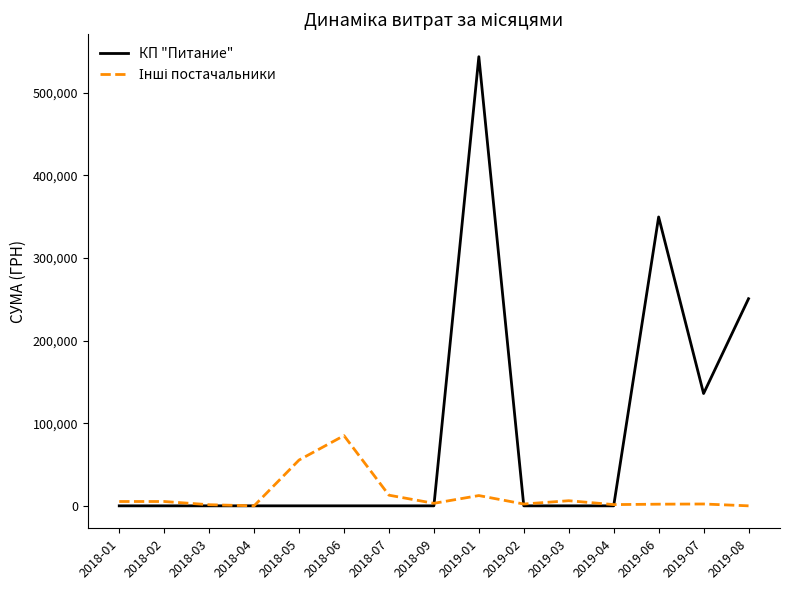

Does the chart display data point markers on the line(s)?

No